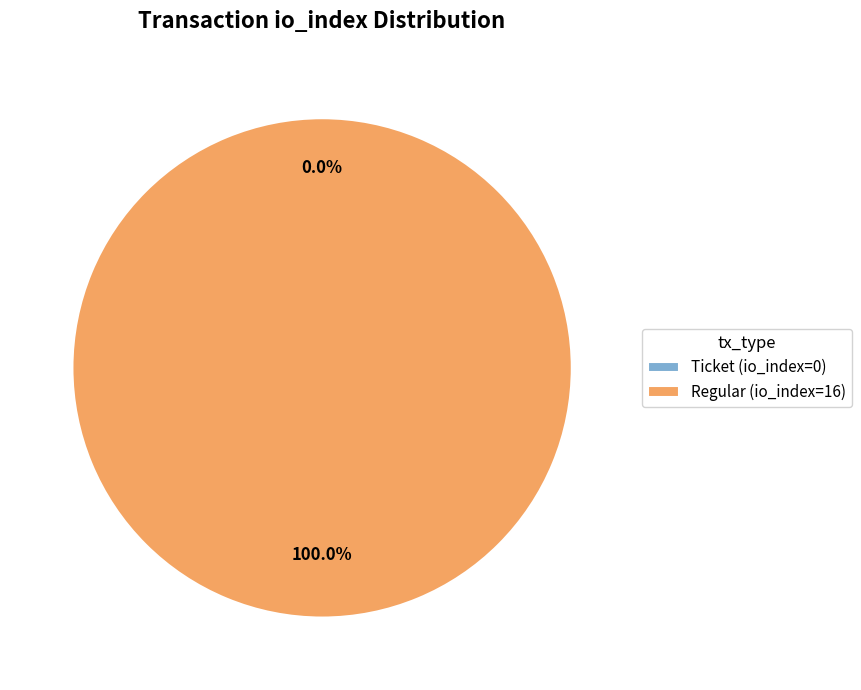

Which category has the smallest portion of the pie?

Ticket (io_index=0)